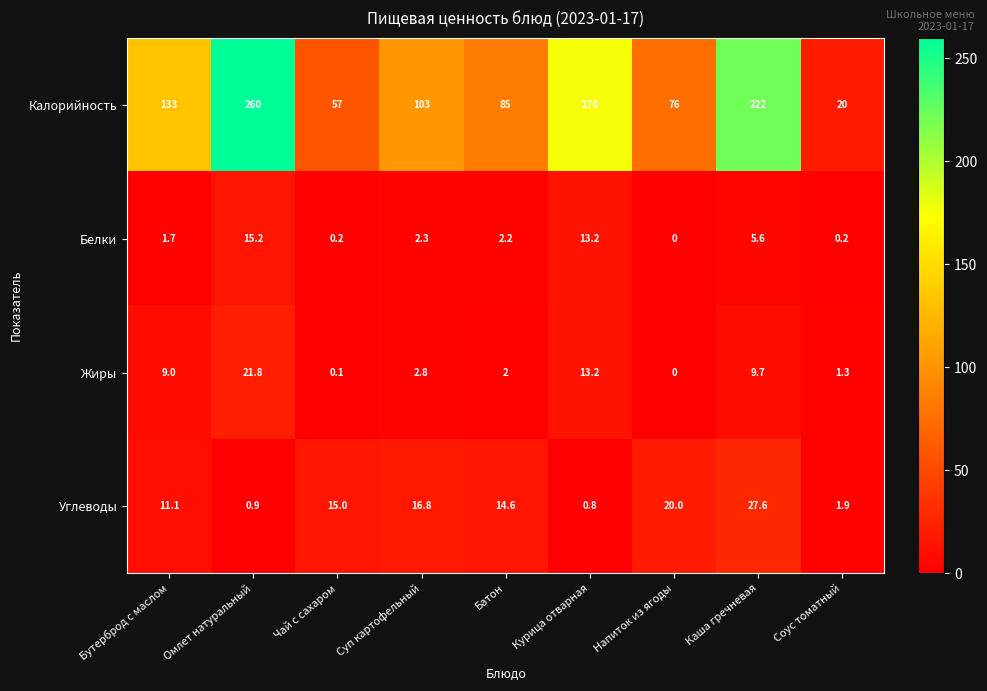

Which series has the widest spread of values?

Калорийность